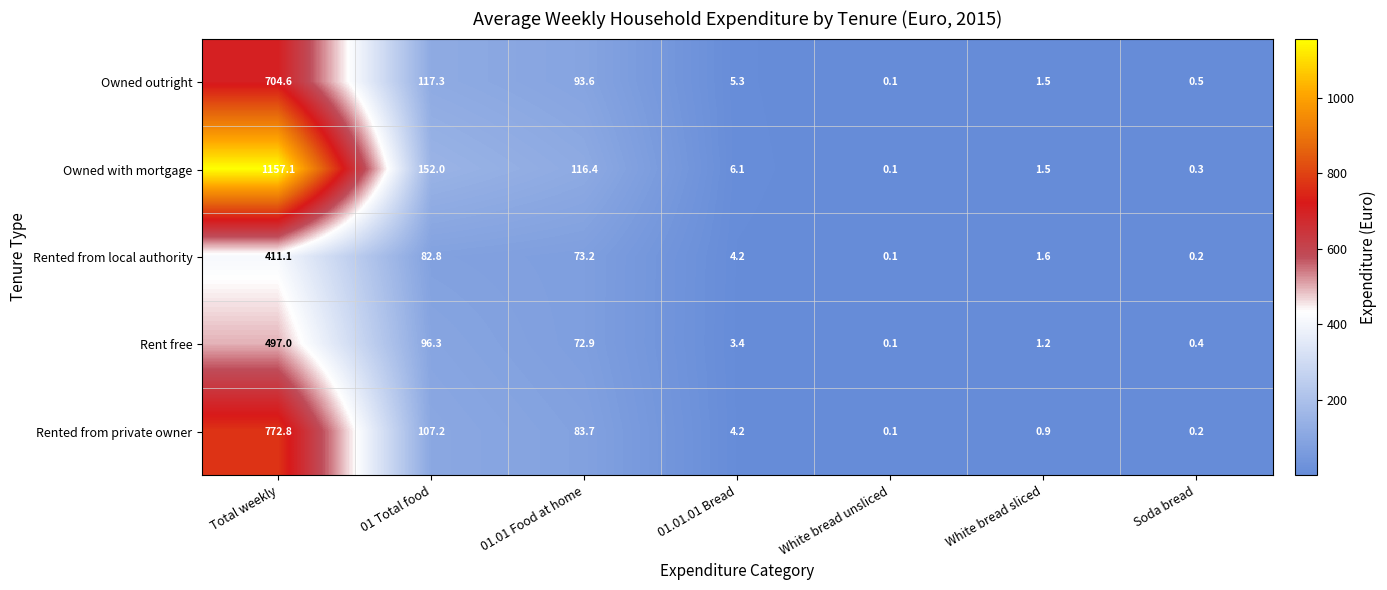

Which series has the largest total across all categories?

Owned with mortgage